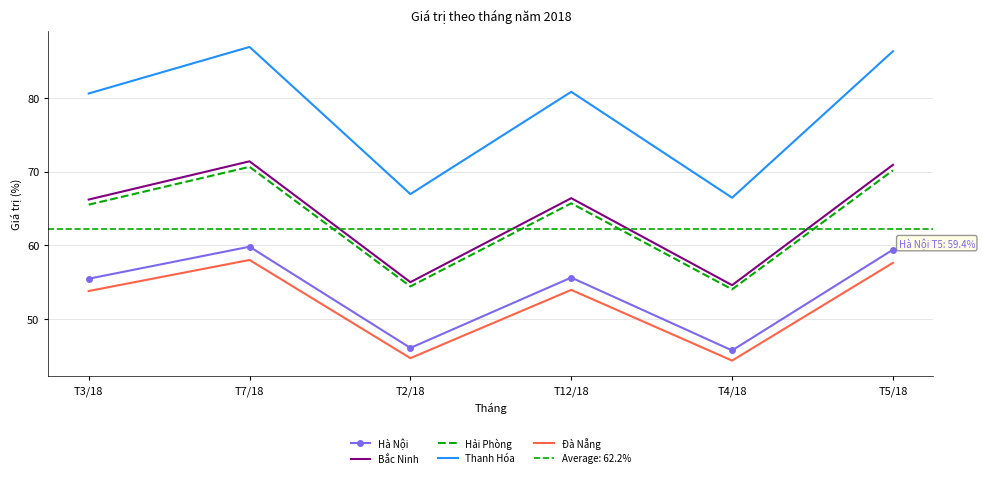

Which series has the largest range (max minus min)?

Thanh Hóa